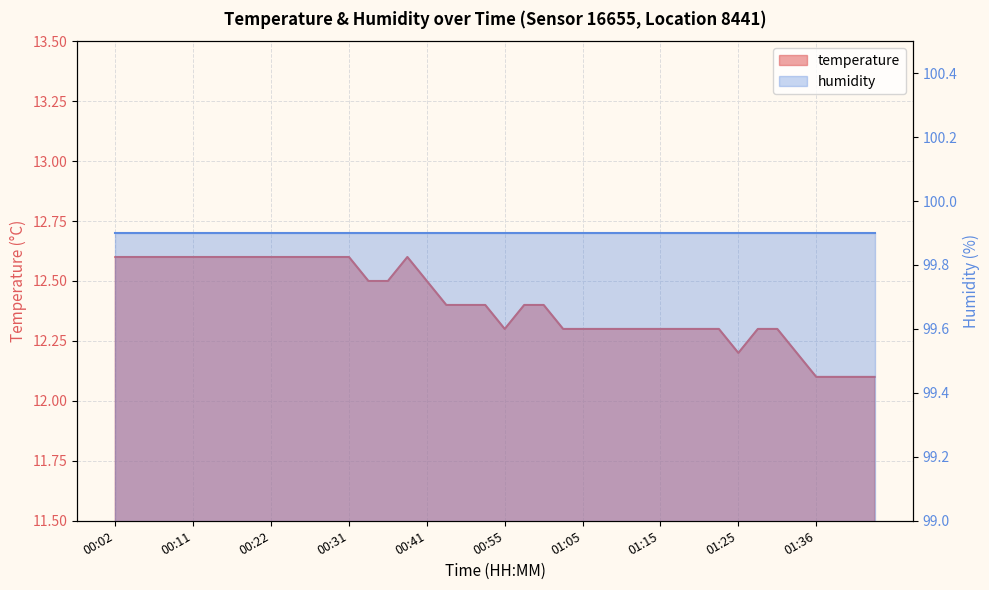

Approximately how many times larger is the value at 01:05 compared to 01:00?

1.0